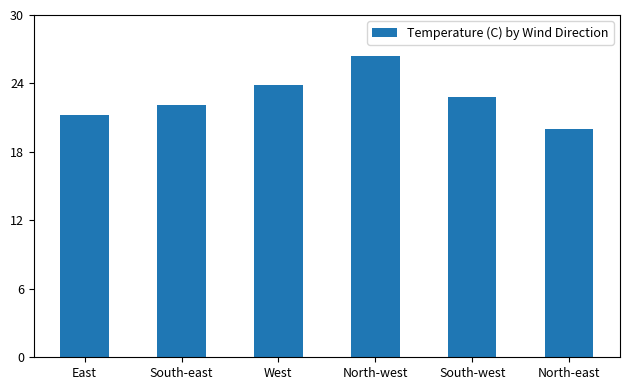

What is the sum of the values at South-east and North-east?

42.1